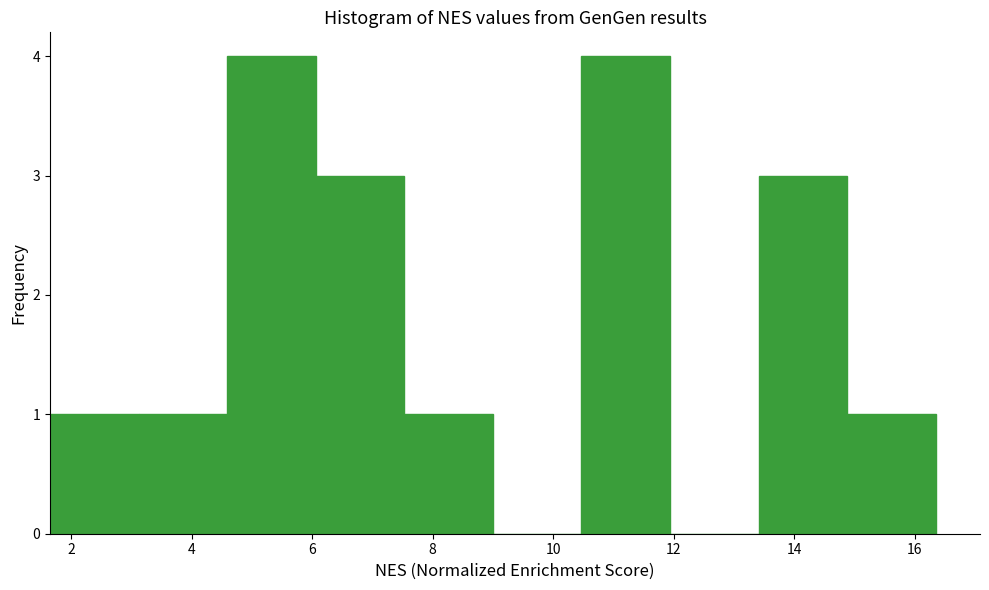

Reading left to right, list every bar in this chart as the range it spans on the x-axis followed by its height. Neither the bar edges nor the heights are printed on the chart, so give them approximately, as read against the axes.

1.6 to 3.2: 1
3.2 to 4.6: 1
4.6 to 6.0: 4
6.0 to 7.6: 3
7.6 to 9.0: 1
9.0 to 10.4: 0
10.4 to 12.0: 4
12.0 to 13.4: 0
13.4 to 14.8: 3
14.8 to 16.4: 1